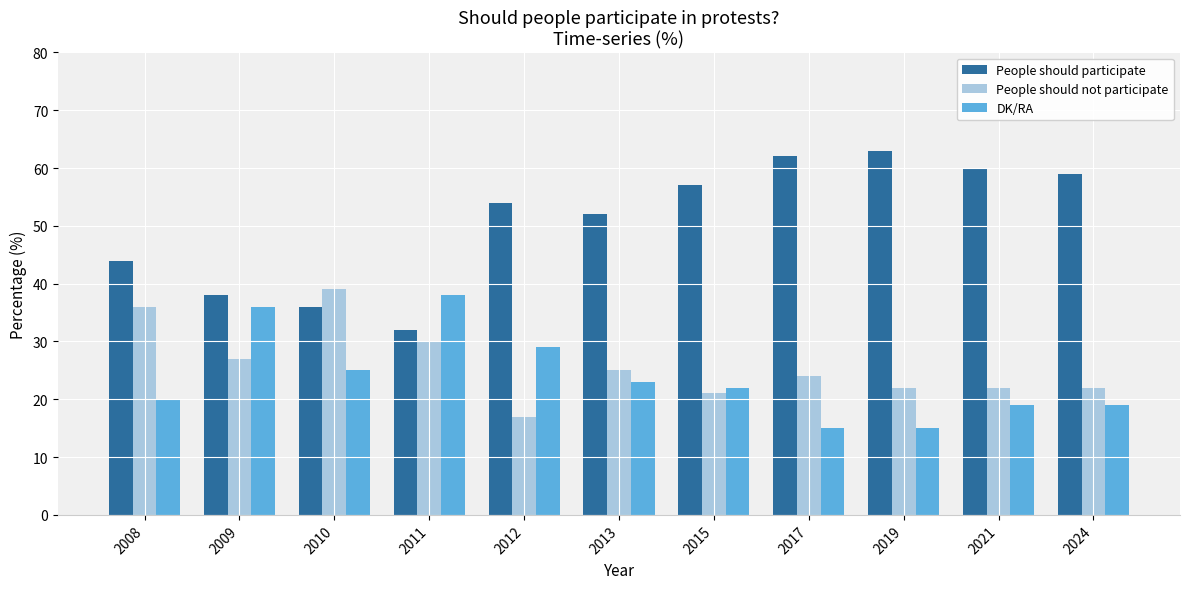

The value of People should not participate at 2021 is 36. True or false?

False